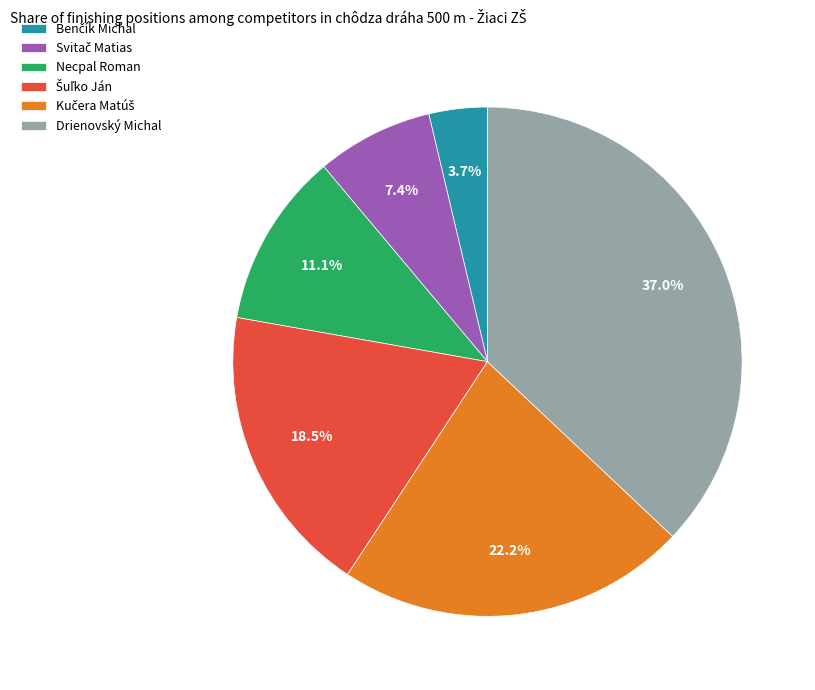

Which slice is the largest?

Drienovský Michal